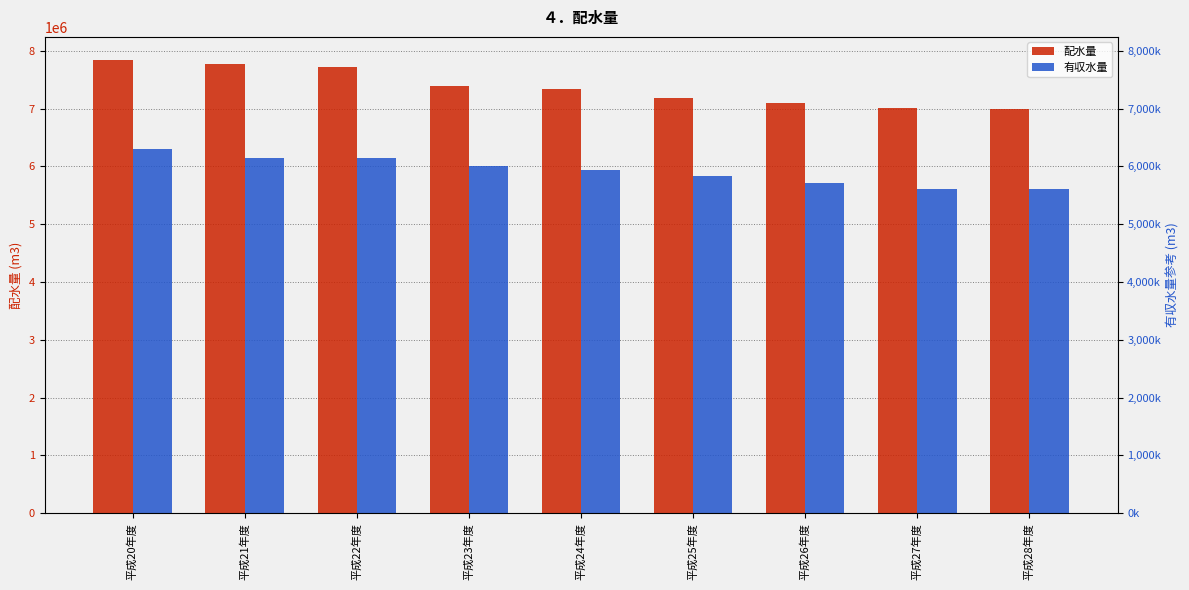

Which series has the largest total across all categories?

配水量